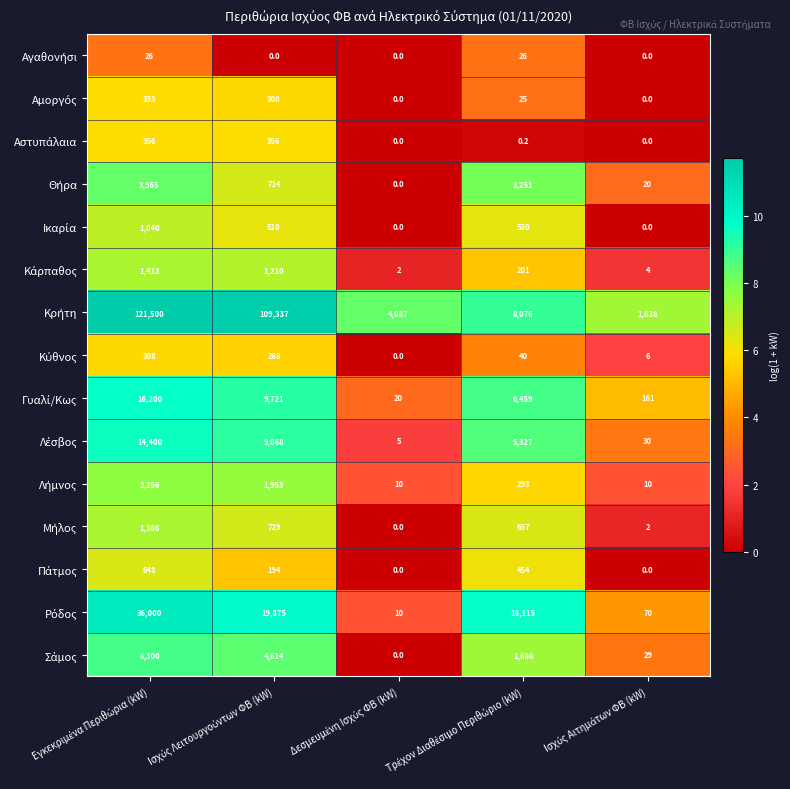

At how many categories does at least one series exceed 1?

5